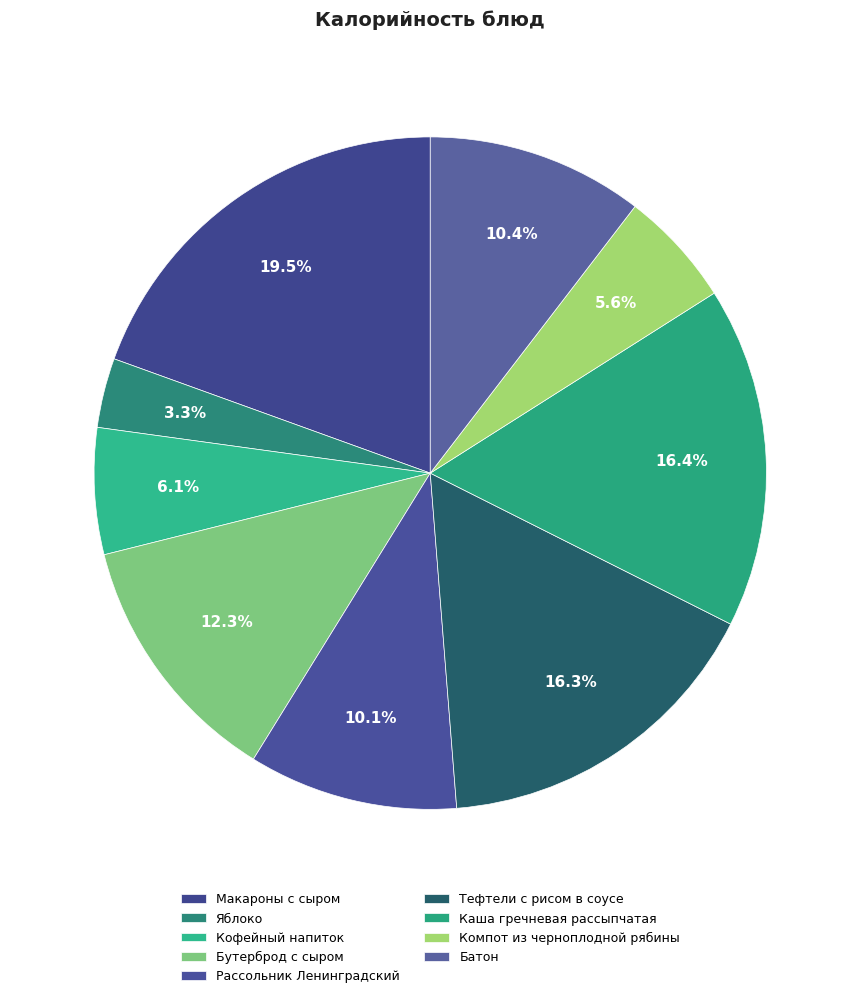

Count the number of slices in the pie.

9